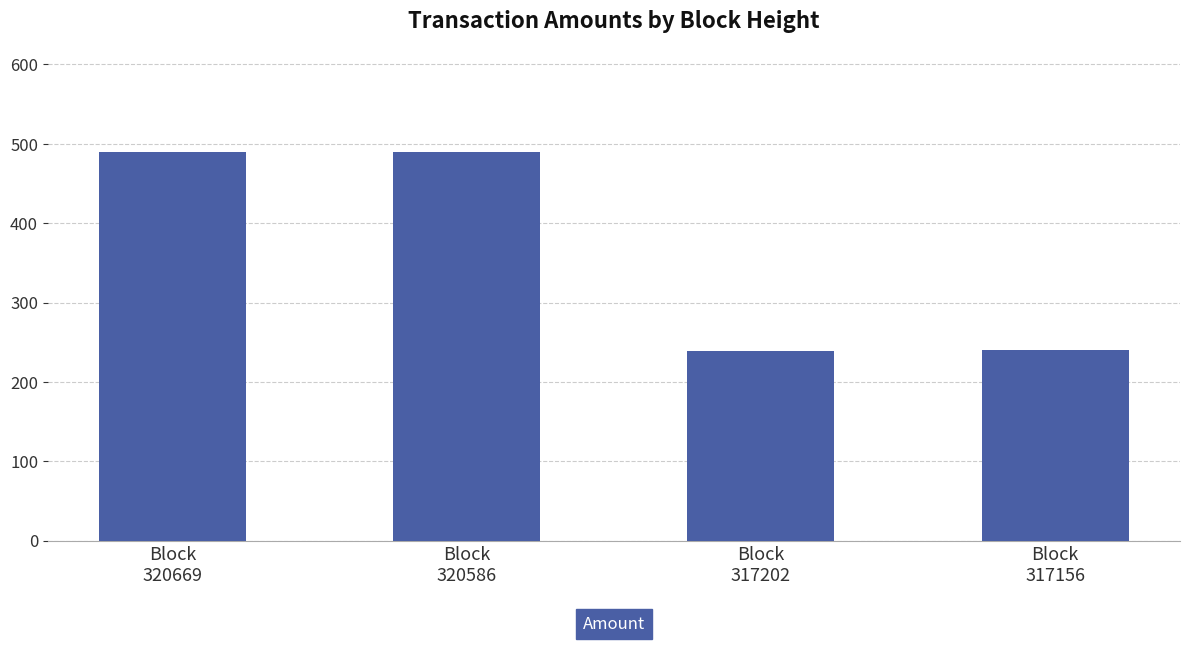

Is it true that the value at Block
320586 is 326.9?

False